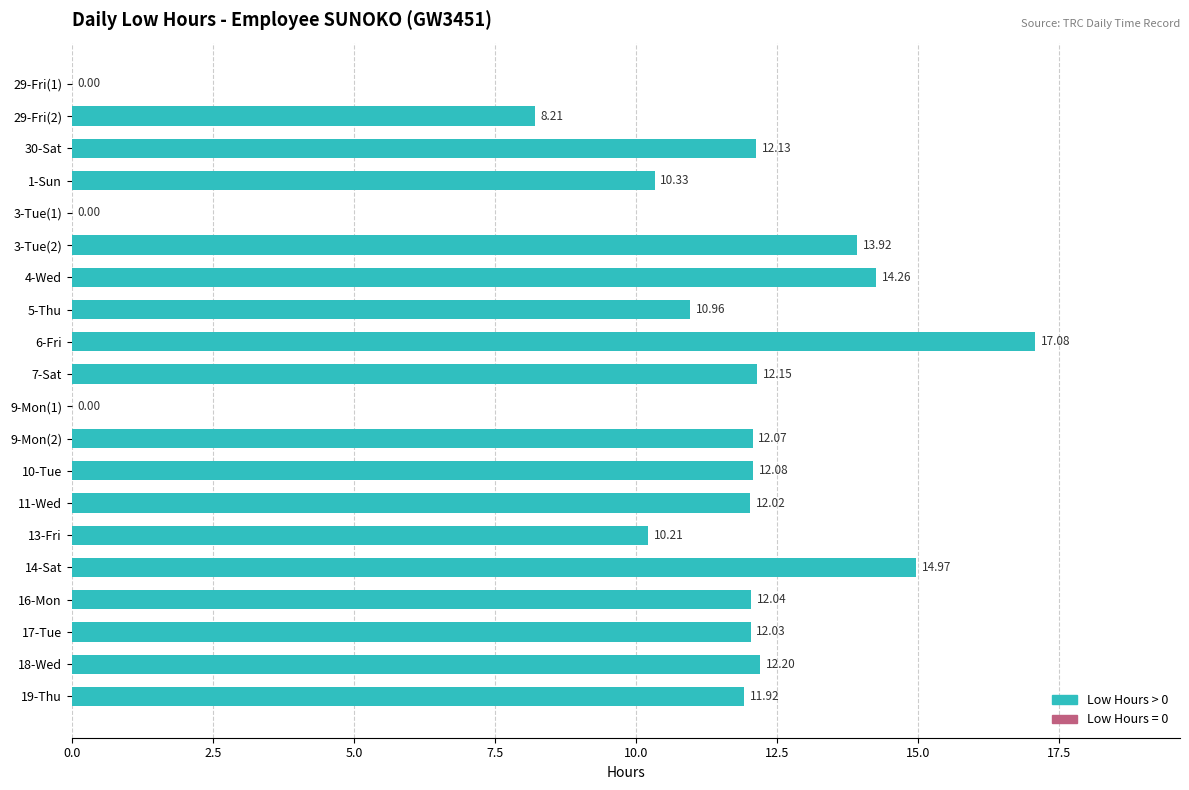

What is the change in value from 3-Tue(1) to 11-Wed?

+12.0